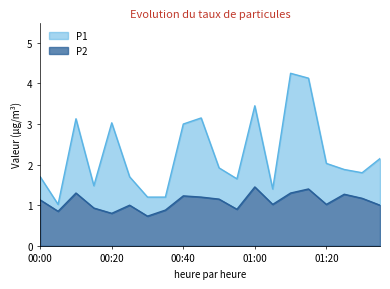

What position from the right is 01:00?

8